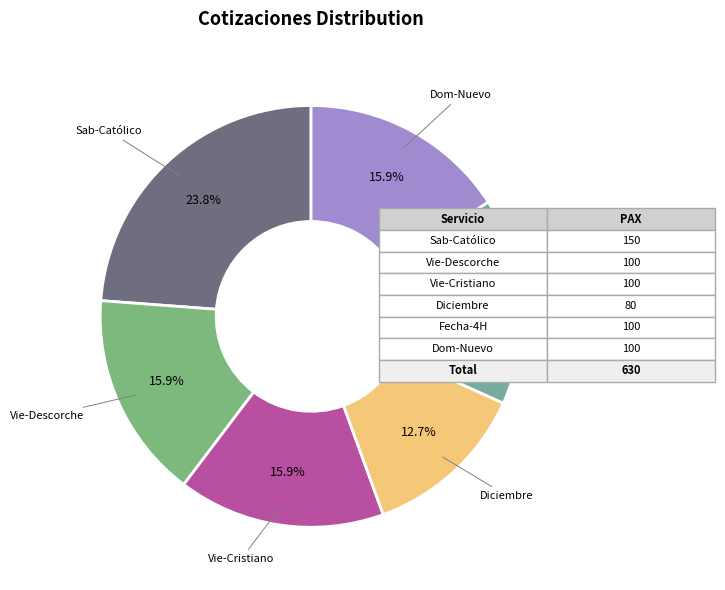

To the nearest percent, what is the difference between the largest and smallest slice percentages?

11%